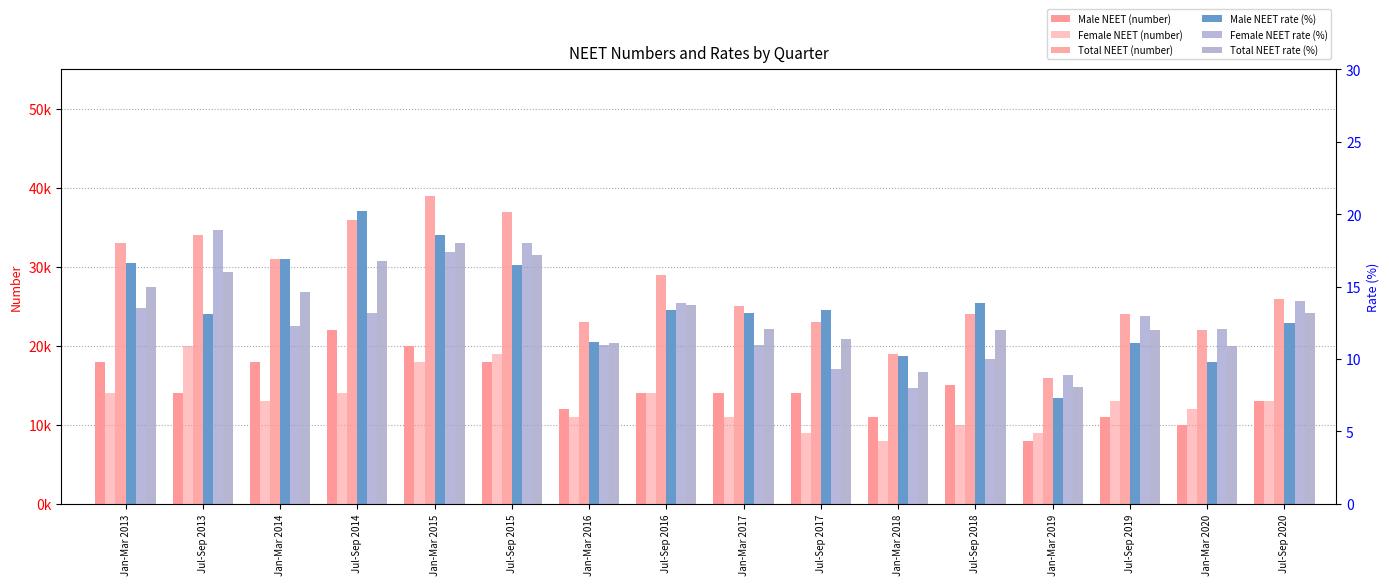

Between Jul-Sep 2013 and Jul-Sep 2017, which is larger?

Jul-Sep 2013